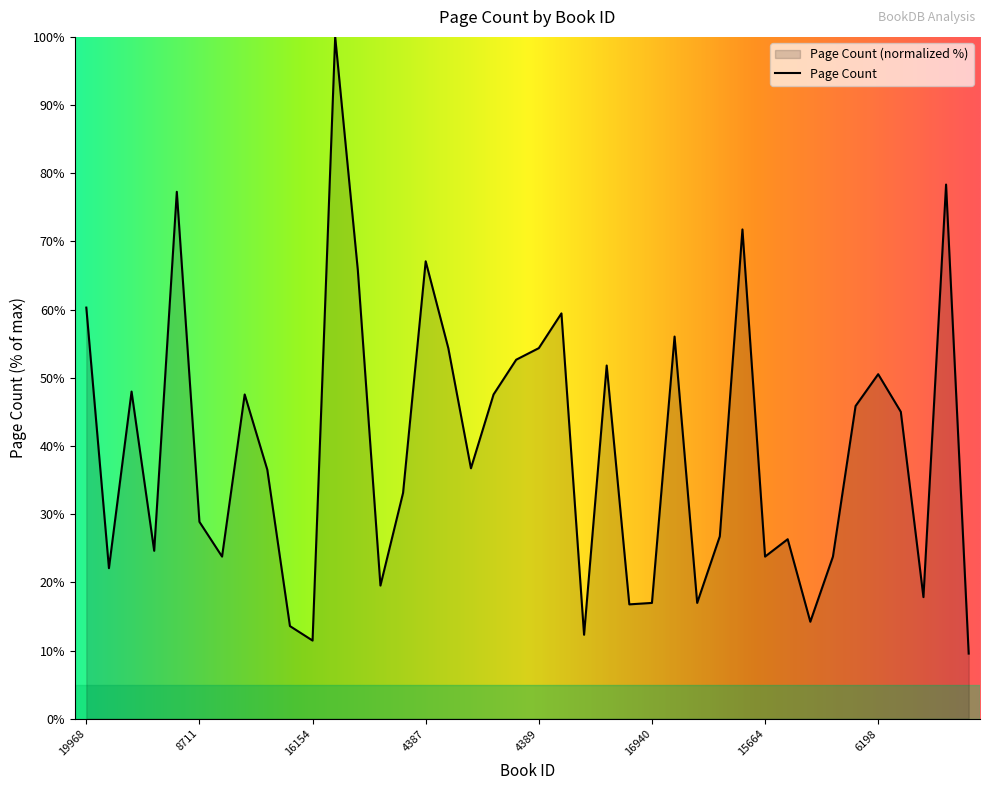

Rank the categories by value from highest to lowest.

15900, 59, 19462, 9008, 4387, 6430, 19968, 4390, 15917, 4643, 4389, 5924, 4391, 6198, 6659, 11276, 4388, 17205, 11062, 36, 12044, 3873, 8711, 8496, 1841, 12548, 5387, 15664, 12597, 5123, 18718, 13626, 16940, 1840, 6443, 11829, 10265, 6950, 16154, 1595